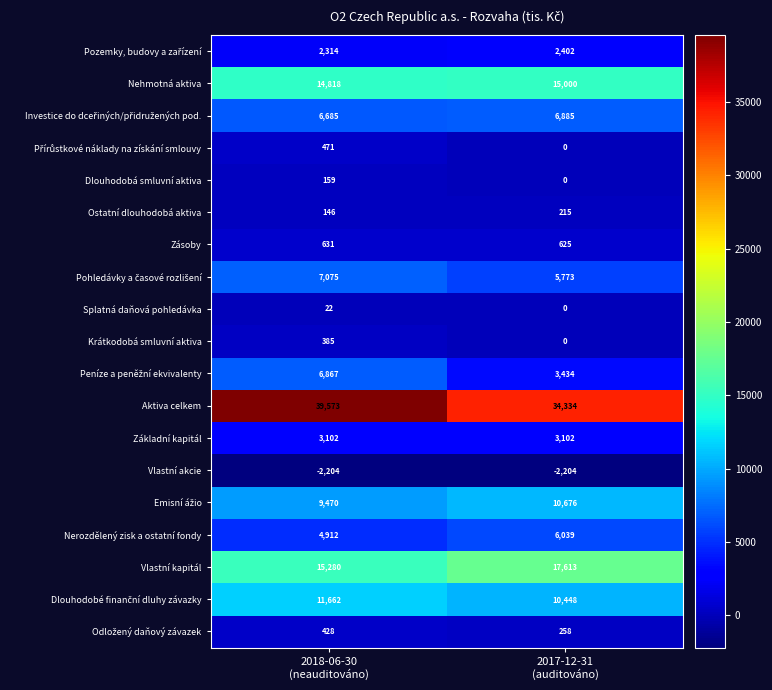

Which series has the largest range (max minus min)?

Aktiva celkem